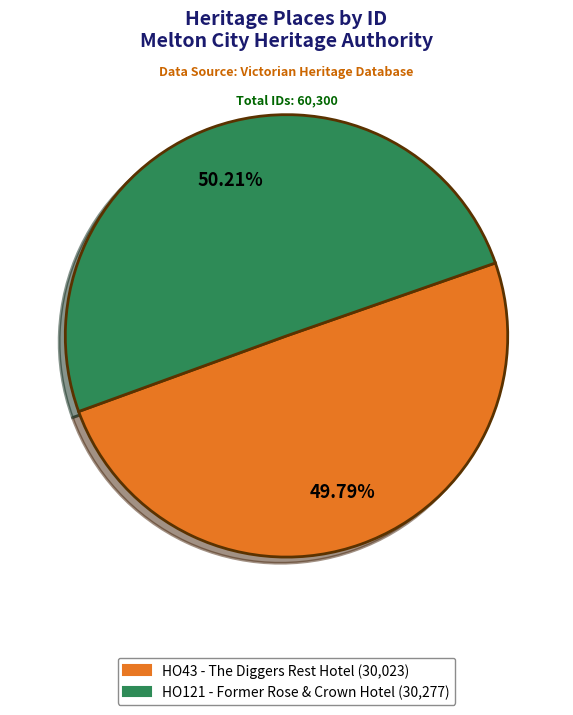

How many slices are in this pie chart?

2